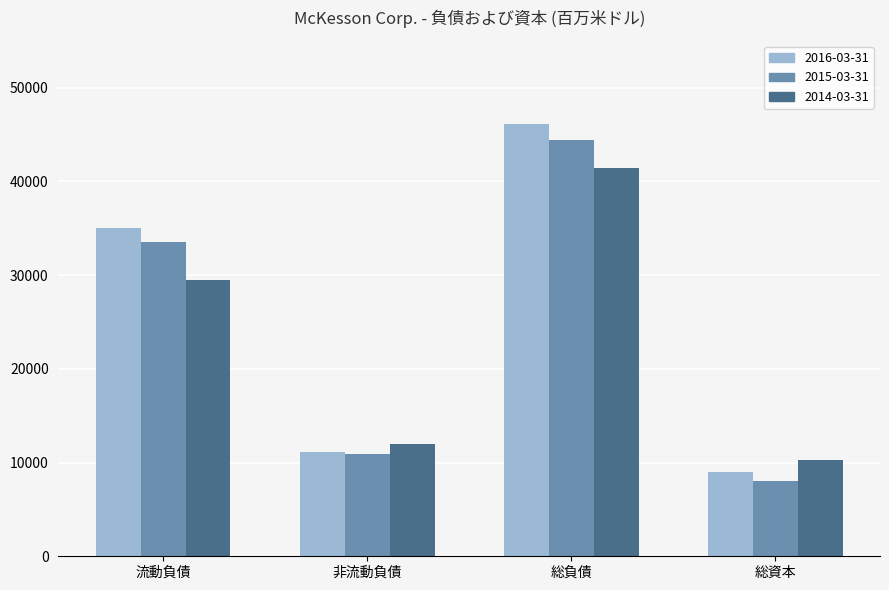

How many values in the 2015-03-31 series are below 33497?

2